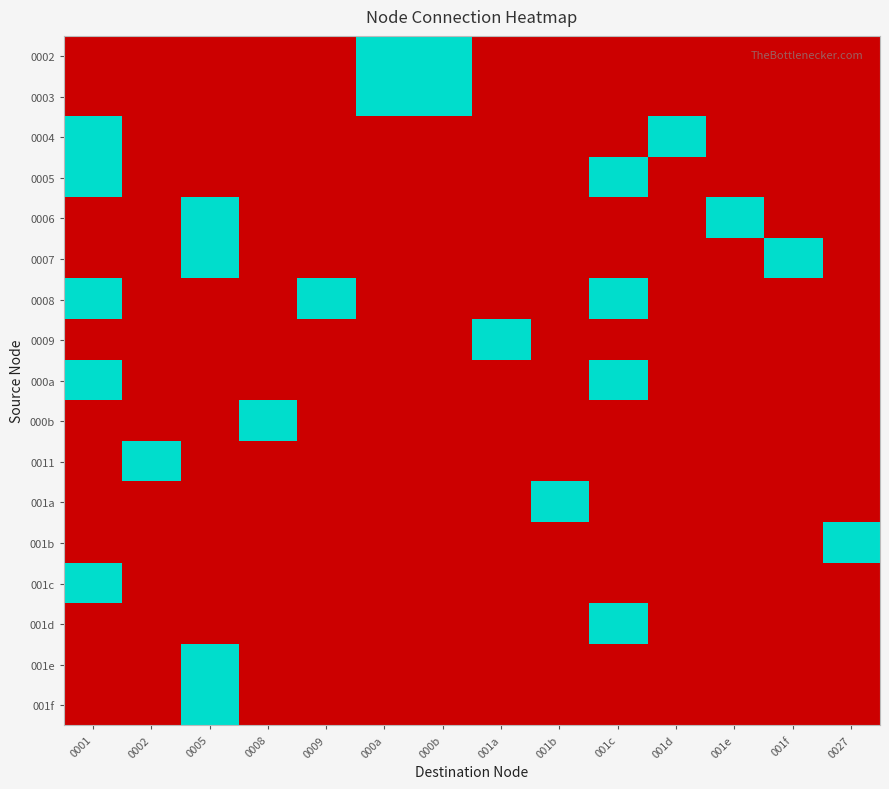

Reading left to right, transcribe all the data shown in this chart.

0002: 0001=0	0002=0	0005=0	0008=0	0009=0	000a=1	000b=1	001a=0	001b=0	001c=0	001d=0	001e=0	001f=0	0027=0
0003: 0001=0	0002=0	0005=0	0008=0	0009=0	000a=1	000b=1	001a=0	001b=0	001c=0	001d=0	001e=0	001f=0	0027=0
0004: 0001=1	0002=0	0005=0	0008=0	0009=0	000a=0	000b=0	001a=0	001b=0	001c=0	001d=1	001e=0	001f=0	0027=0
0005: 0001=1	0002=0	0005=0	0008=0	0009=0	000a=0	000b=0	001a=0	001b=0	001c=1	001d=0	001e=0	001f=0	0027=0
0006: 0001=0	0002=0	0005=1	0008=0	0009=0	000a=0	000b=0	001a=0	001b=0	001c=0	001d=0	001e=1	001f=0	0027=0
0007: 0001=0	0002=0	0005=1	0008=0	0009=0	000a=0	000b=0	001a=0	001b=0	001c=0	001d=0	001e=0	001f=1	0027=0
0008: 0001=1	0002=0	0005=0	0008=0	0009=1	000a=0	000b=0	001a=0	001b=0	001c=1	001d=0	001e=0	001f=0	0027=0
0009: 0001=0	0002=0	0005=0	0008=0	0009=0	000a=0	000b=0	001a=1	001b=0	001c=0	001d=0	001e=0	001f=0	0027=0
000a: 0001=1	0002=0	0005=0	0008=0	0009=0	000a=0	000b=0	001a=0	001b=0	001c=1	001d=0	001e=0	001f=0	0027=0
000b: 0001=0	0002=0	0005=0	0008=1	0009=0	000a=0	000b=0	001a=0	001b=0	001c=0	001d=0	001e=0	001f=0	0027=0
0011: 0001=0	0002=1	0005=0	0008=0	0009=0	000a=0	000b=0	001a=0	001b=0	001c=0	001d=0	001e=0	001f=0	0027=0
001a: 0001=0	0002=0	0005=0	0008=0	0009=0	000a=0	000b=0	001a=0	001b=1	001c=0	001d=0	001e=0	001f=0	0027=0
001b: 0001=0	0002=0	0005=0	0008=0	0009=0	000a=0	000b=0	001a=0	001b=0	001c=0	001d=0	001e=0	001f=0	0027=1
001c: 0001=1	0002=0	0005=0	0008=0	0009=0	000a=0	000b=0	001a=0	001b=0	001c=0	001d=0	001e=0	001f=0	0027=0
001d: 0001=0	0002=0	0005=0	0008=0	0009=0	000a=0	000b=0	001a=0	001b=0	001c=1	001d=0	001e=0	001f=0	0027=0
001e: 0001=0	0002=0	0005=1	0008=0	0009=0	000a=0	000b=0	001a=0	001b=0	001c=0	001d=0	001e=0	001f=0	0027=0
001f: 0001=0	0002=0	0005=1	0008=0	0009=0	000a=0	000b=0	001a=0	001b=0	001c=0	001d=0	001e=0	001f=0	0027=0